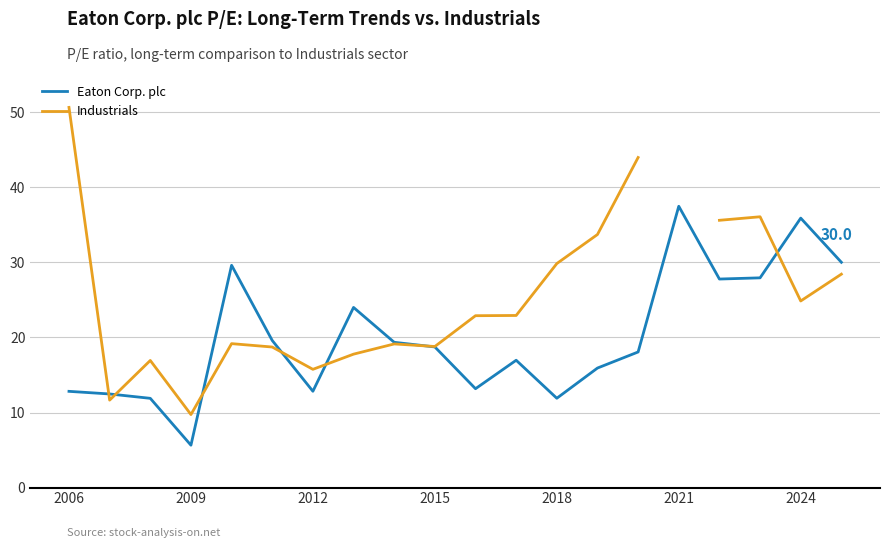

What are all the series names shown in the legend?

Eaton Corp. plc, Industrials